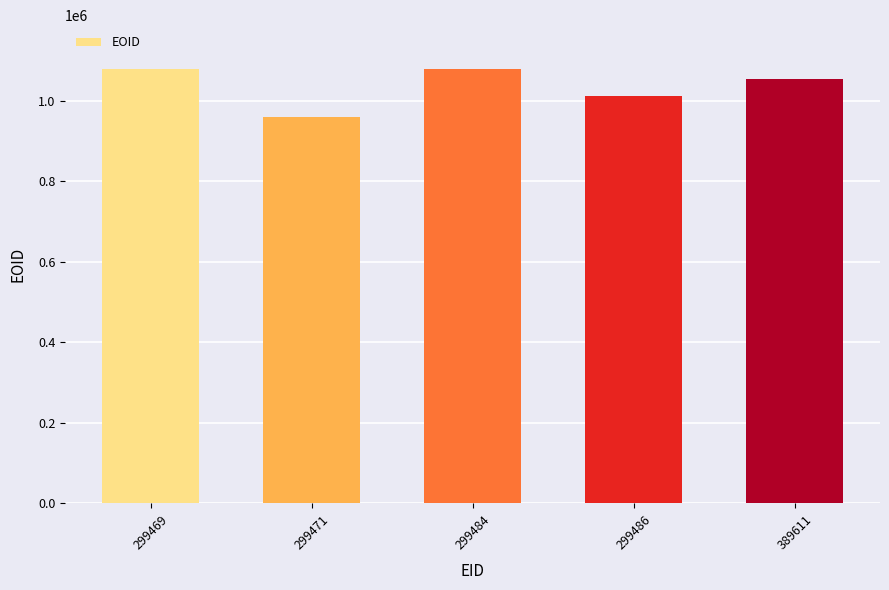

What is the minimum value shown in the chart?

960256